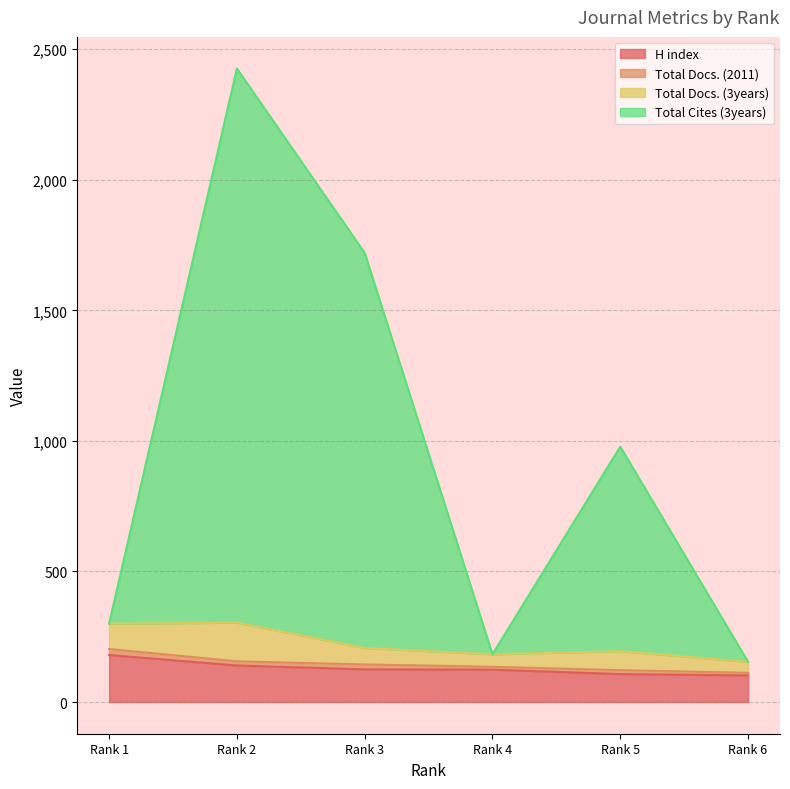

What is the highest value of the H index series?

180